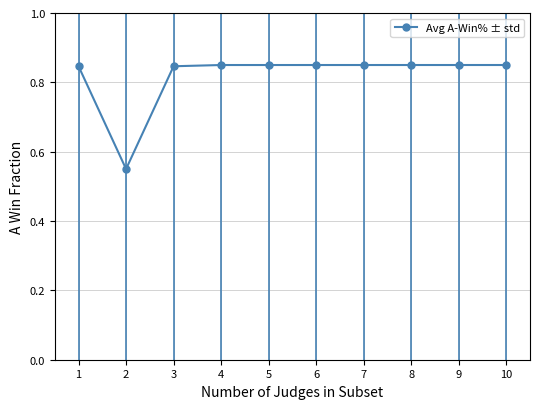

Count the values in the range 0 to 1.

10